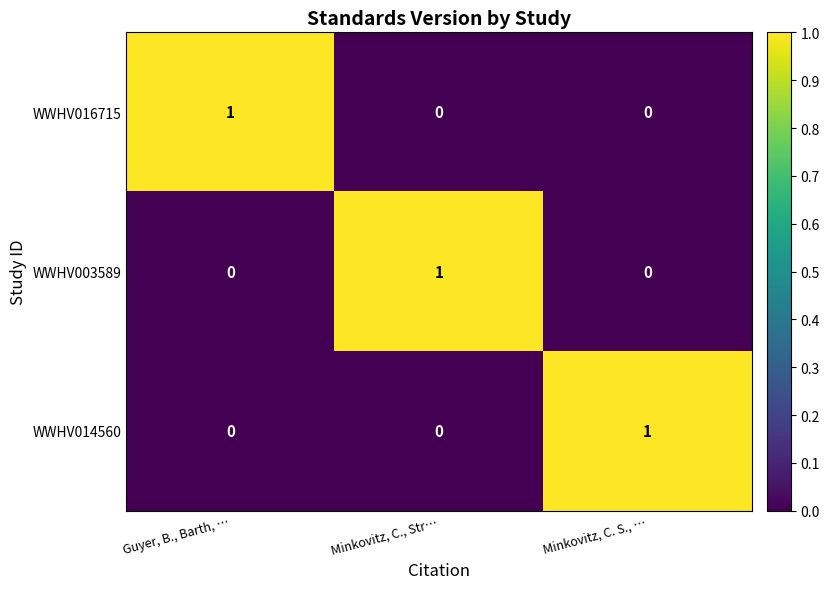

The WWHV016715 series shows 1 at Guyer, B., Barth, …. True or false?

True